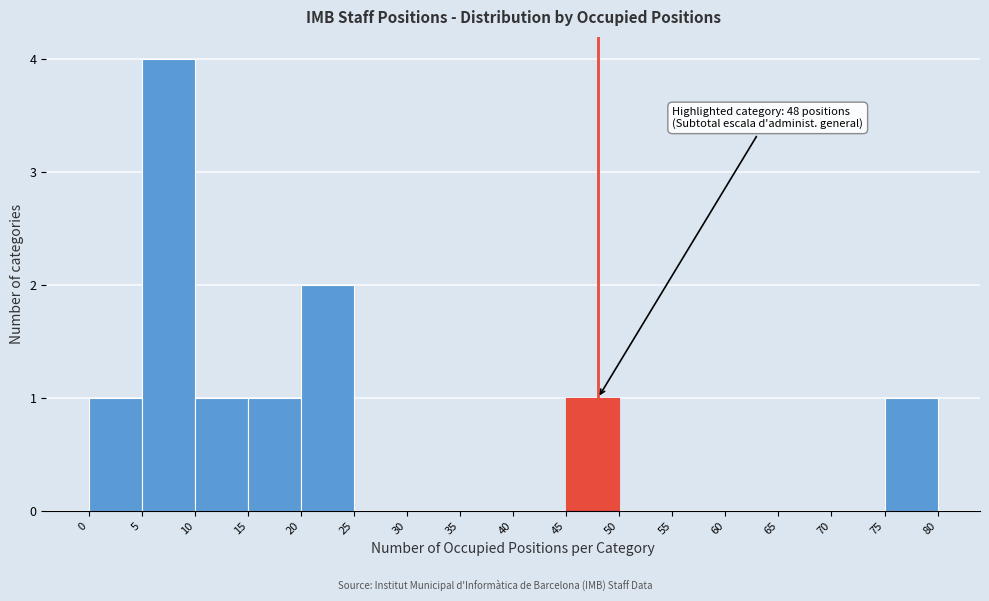

Over which range of the x-axis is the bar tallest?

5 to 10